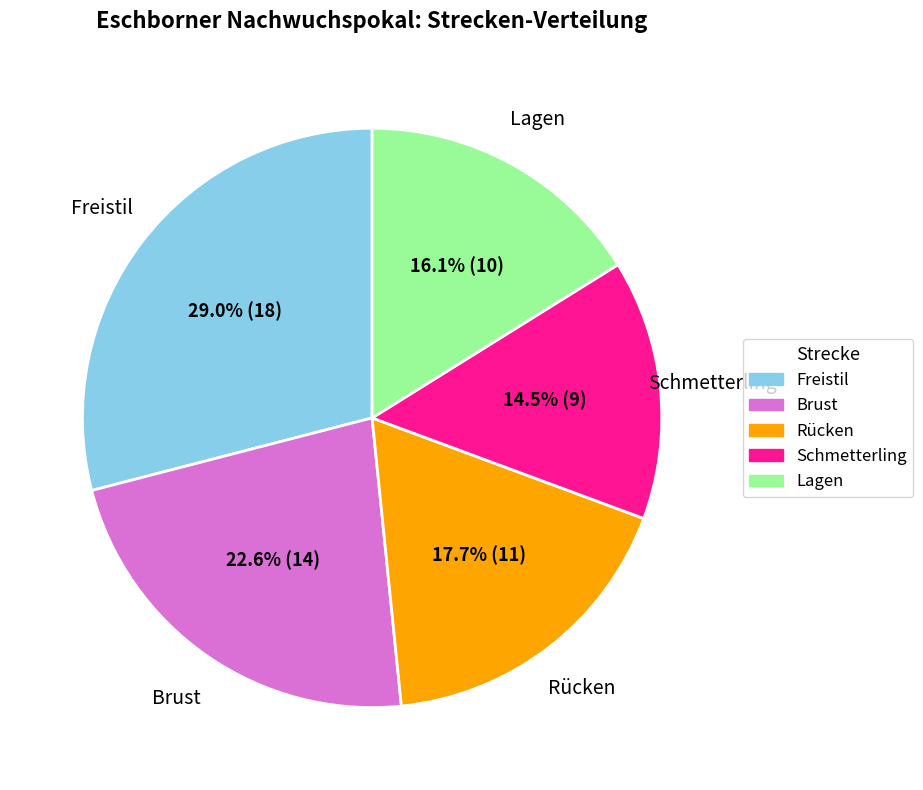

What is the ratio of the value at Freistil to the value at Brust?

1.3